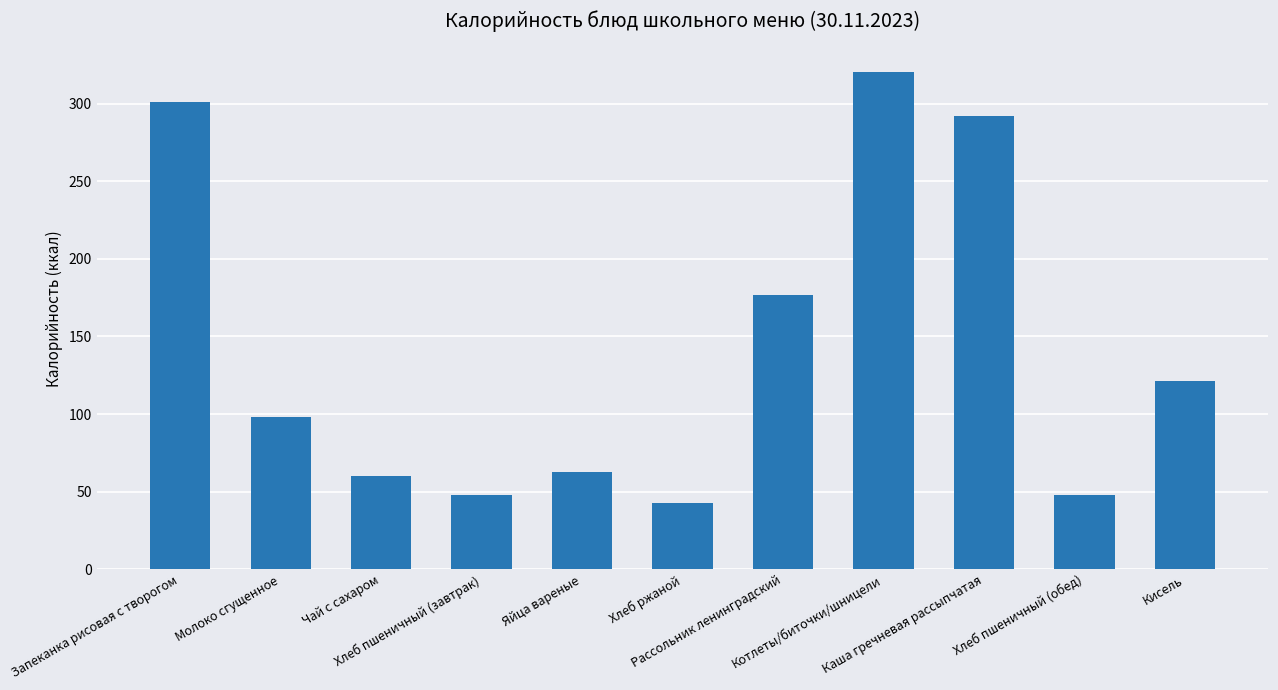

Reading left to right, transcribe all the data shown in this chart.

301	98	60	48	63	43	177	320	292	48	121